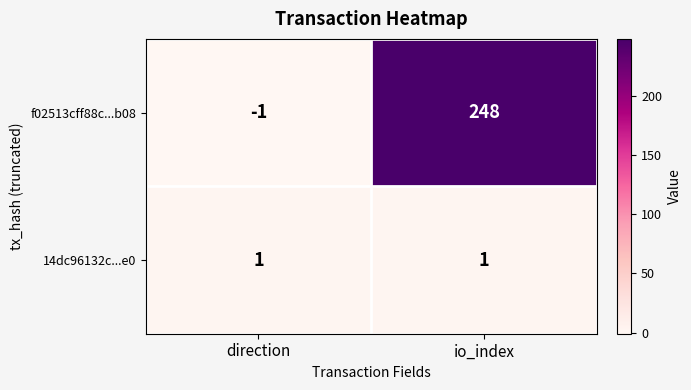

What is the difference between the highest and lowest values at io_index?

247